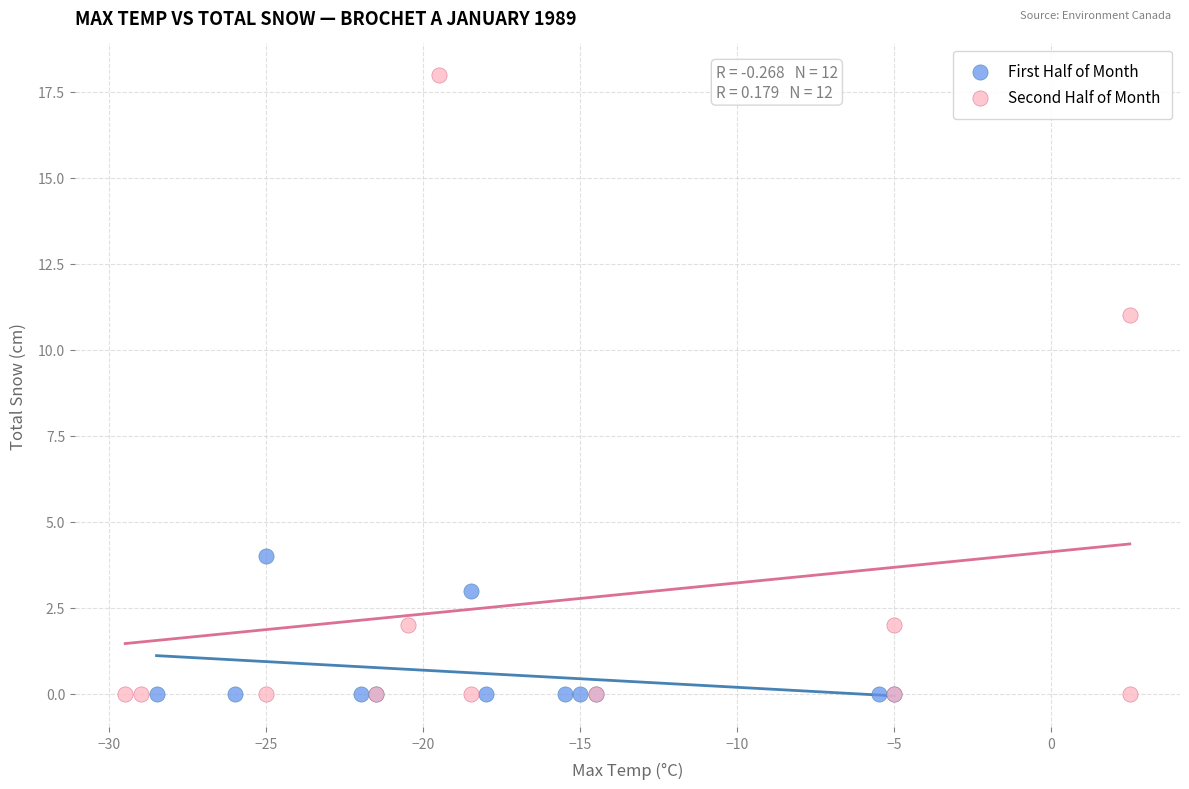

Which series reaches the maximum Y coordinate?

Second Half of Month